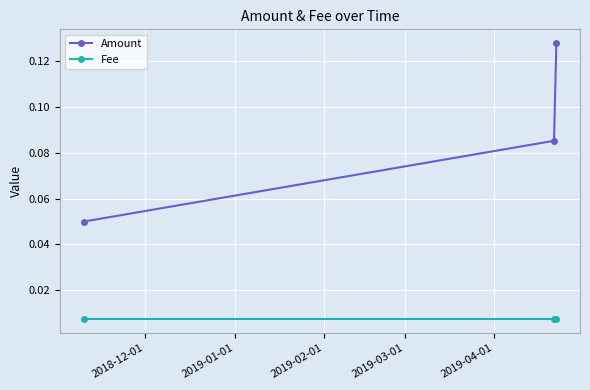

Which series has the largest total across all categories?

Amount